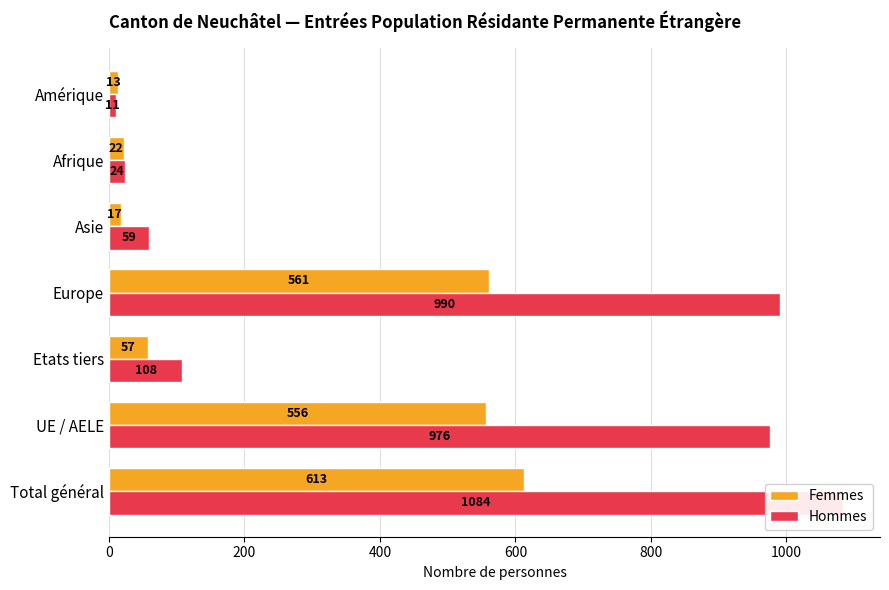

Which series has the widest spread of values?

Hommes